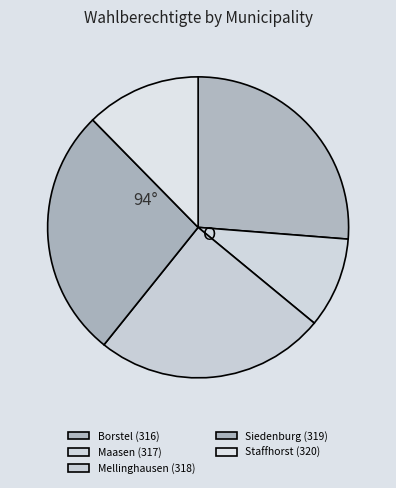

Do Maasen (317) and Staffhorst (320) together represent more than half of the pie?

No